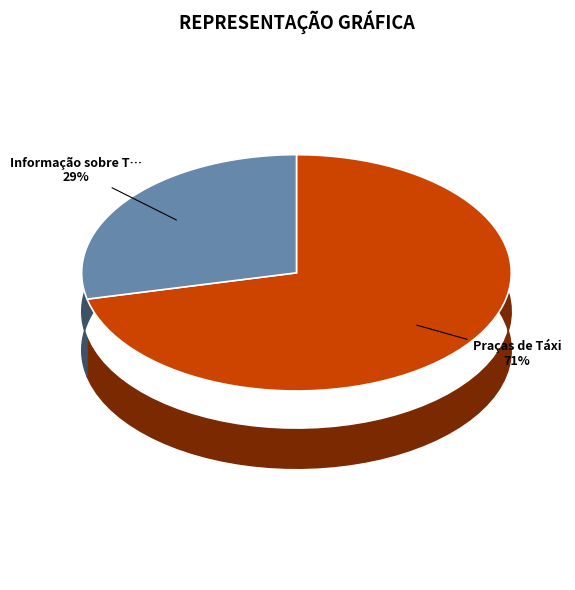

True or false: Praças de Táxi accounts for 71% of the total.

True